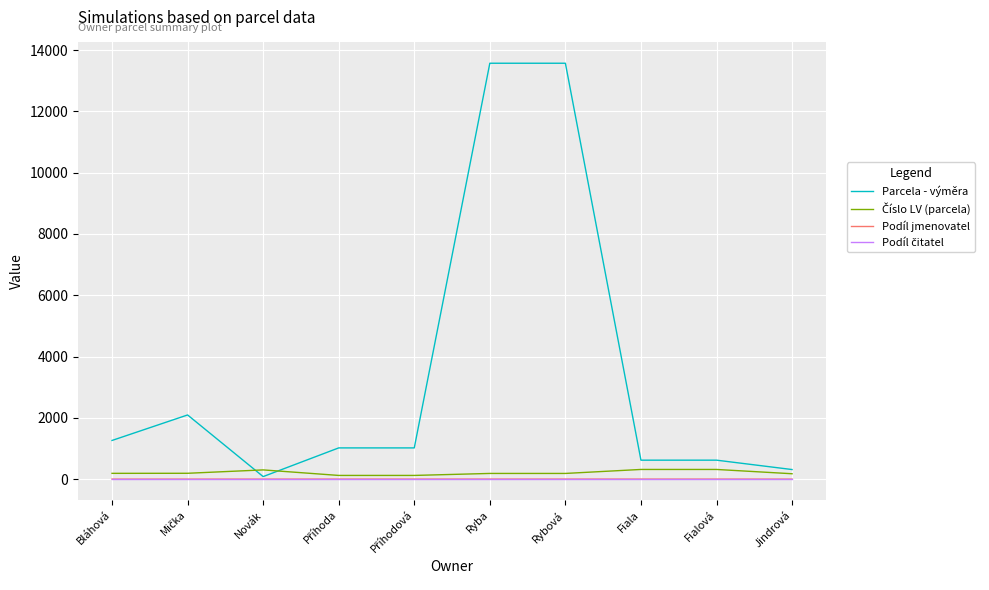

The value of Parcela - výměra at Rybová is 7278. True or false?

False